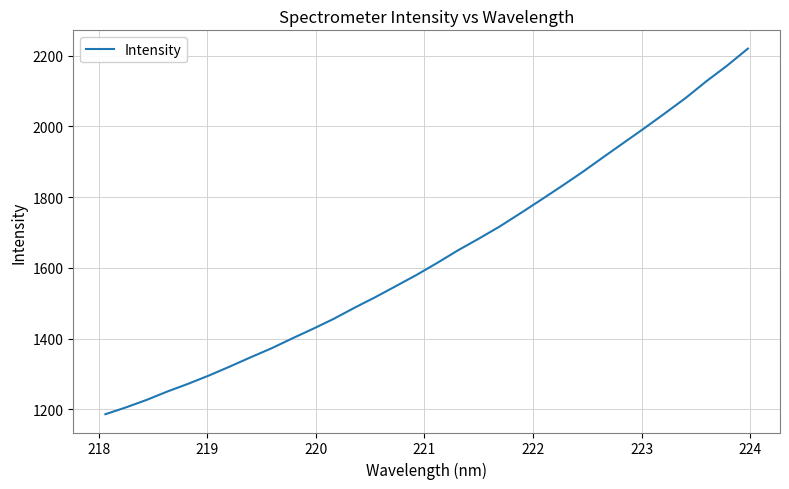

What is the difference between the maximum and minimum values?

1034.2